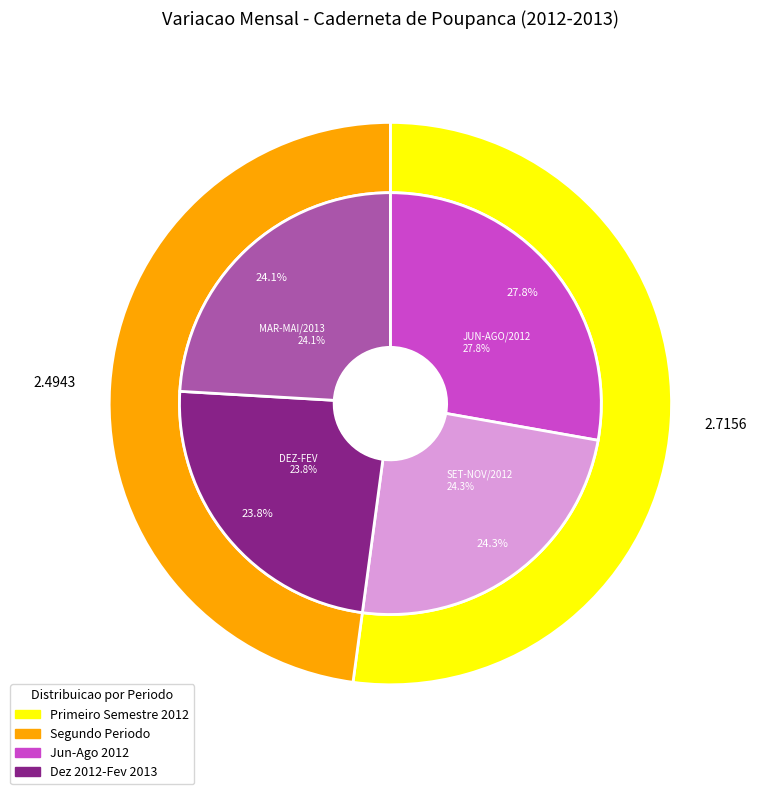

Is JUL/2012 the majority of the pie?

No